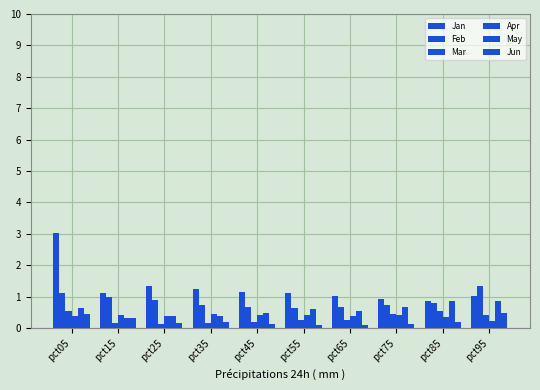

Are the bars horizontal?

No